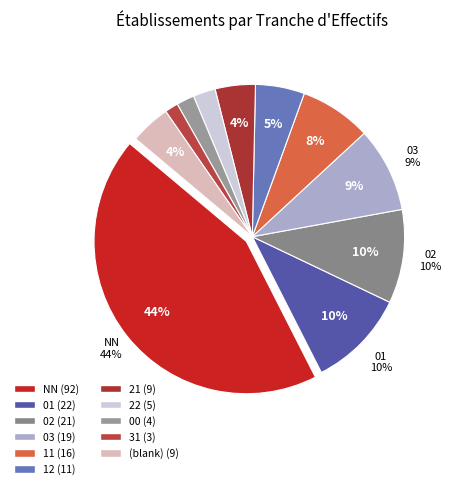

What is the ratio of the value at 11 to the value at 12?

1.5